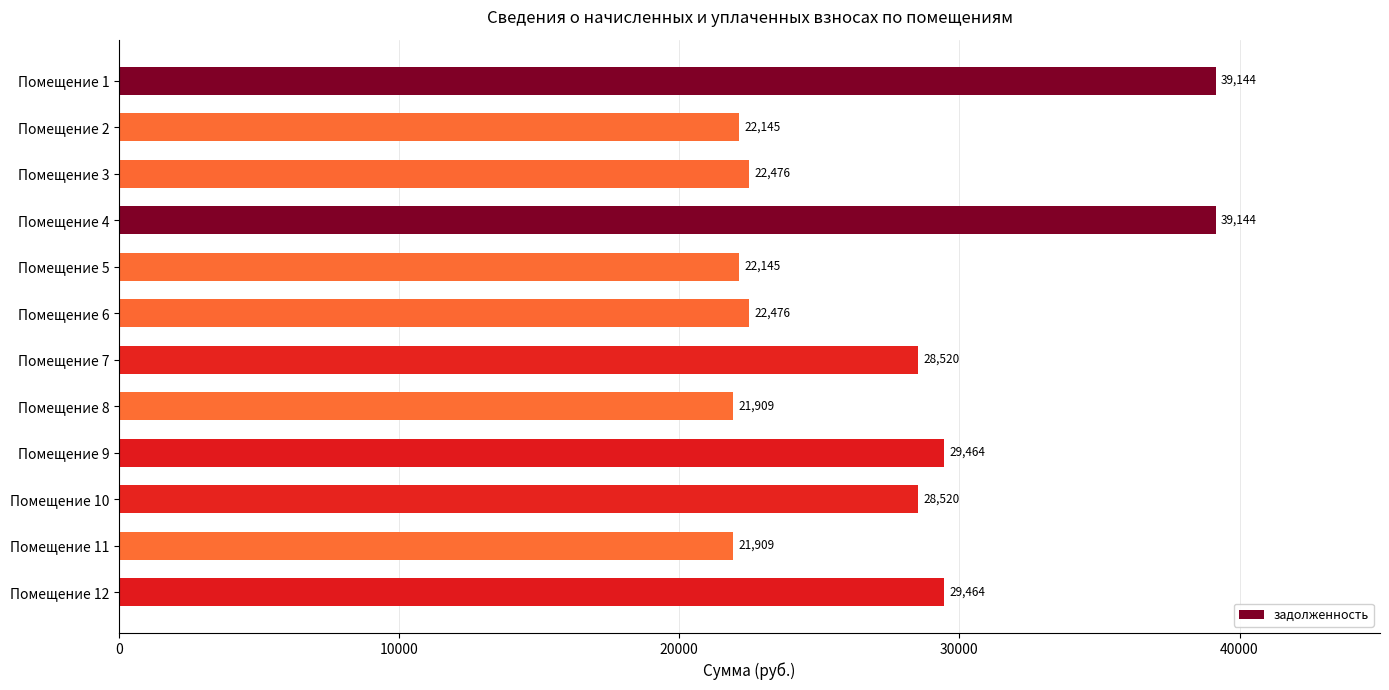

What is the value of the 10th bar from the top?

28519.7